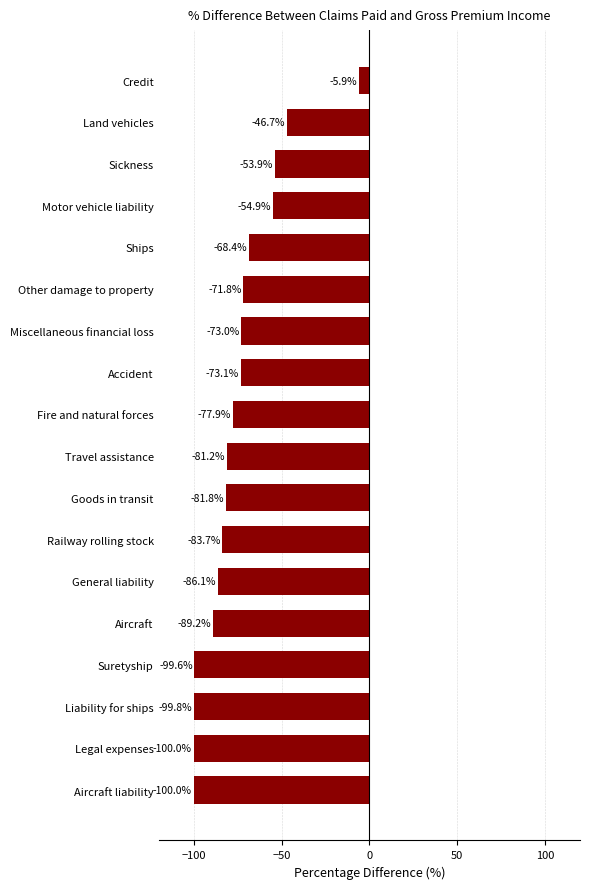

What is the smallest value displayed?

-100.0